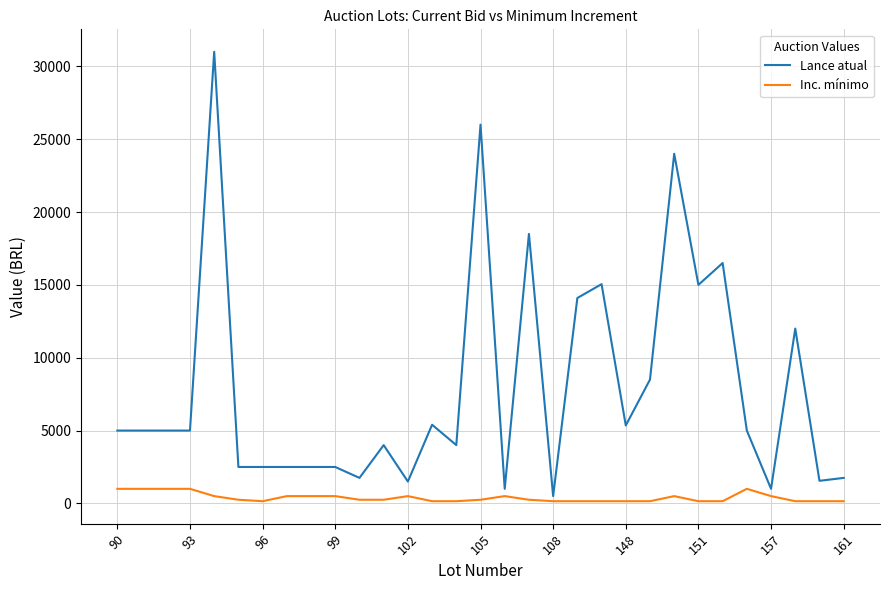

Which series has the widest spread of values?

Lance atual